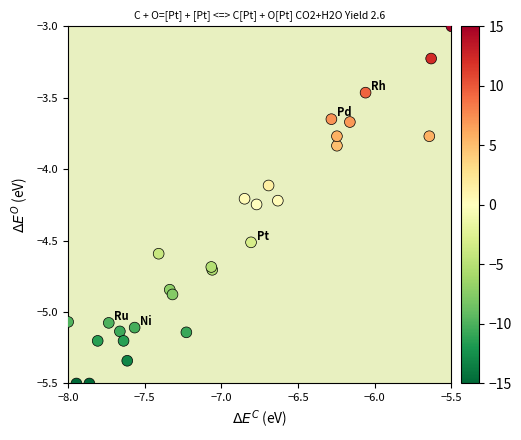

What Y value in the scatter plot is closest to -4?

-4.1